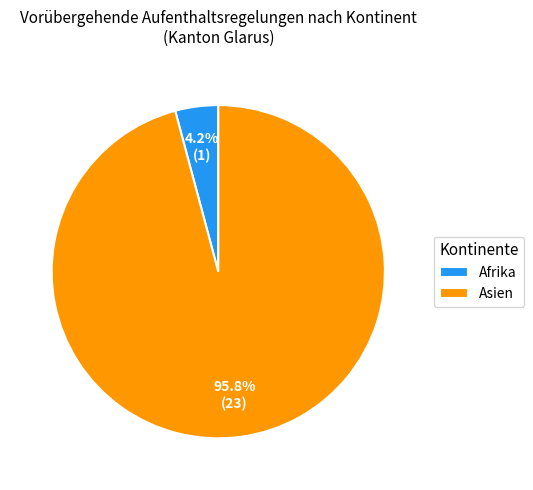

Which has a higher value, Asien or Afrika?

Asien